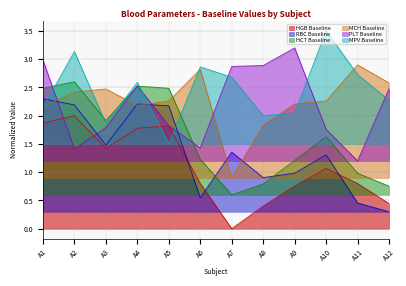

What are all the series names shown in the legend?

HGB Baseline, RBC Baseline, HCT Baseline, MCH Baseline, PLT Baseline, MPV Baseline